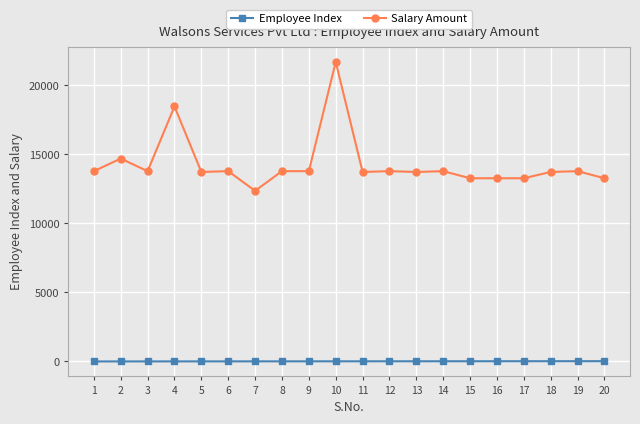

Rank the series by their average value, from lowest to highest.

Employee Index, Salary Amount